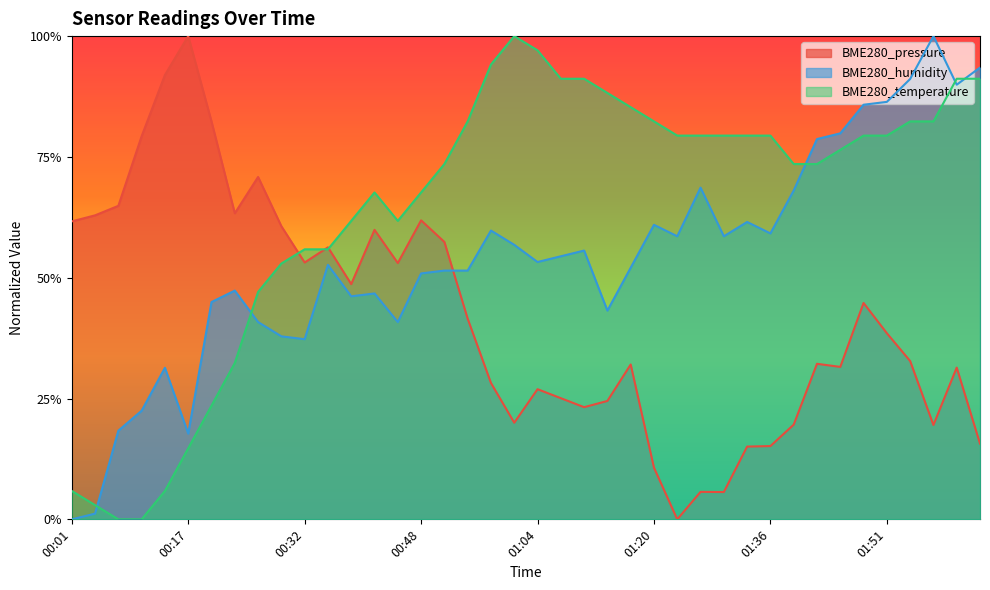

At 01:01, list the series in order from largest to smallest.

BME280_temperature, BME280_humidity, BME280_pressure